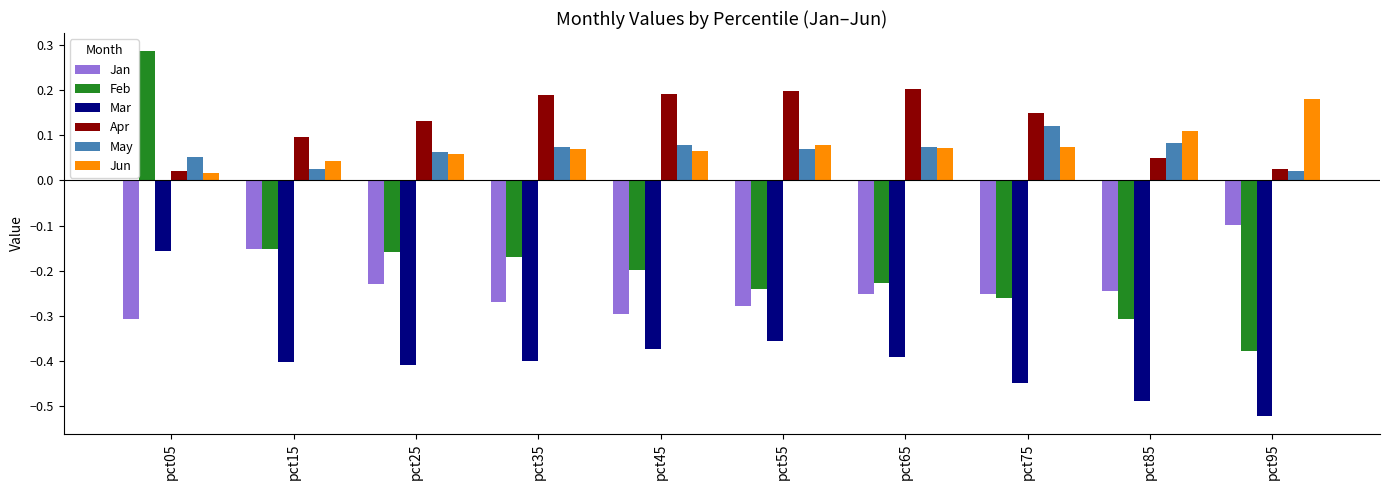

Which category has the highest value in the Jan series?

pct95